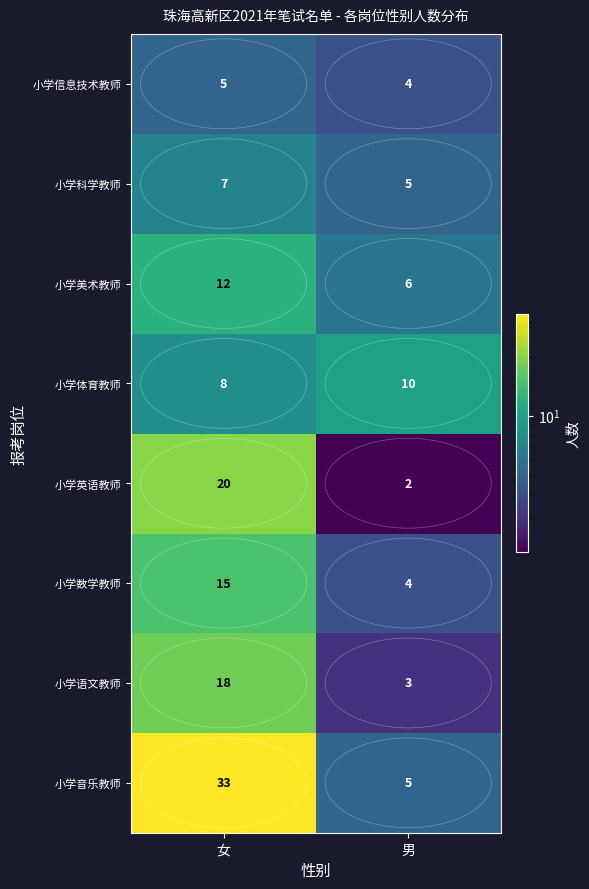

True or false: 小学美术教师 has a value of 6 at 男.

True